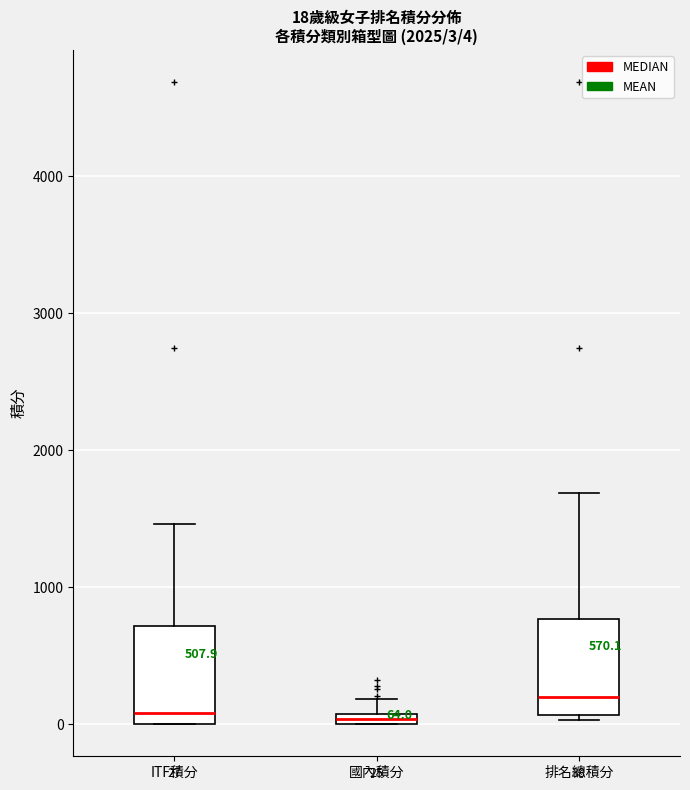

Which box has the highest median line?

排名總積分